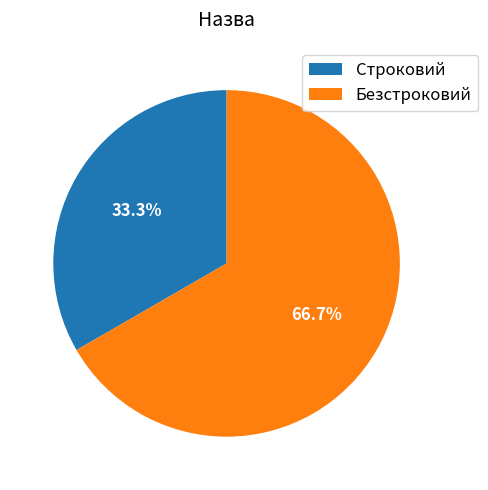

The Строковий slice represents 33% of the pie. True or false?

True